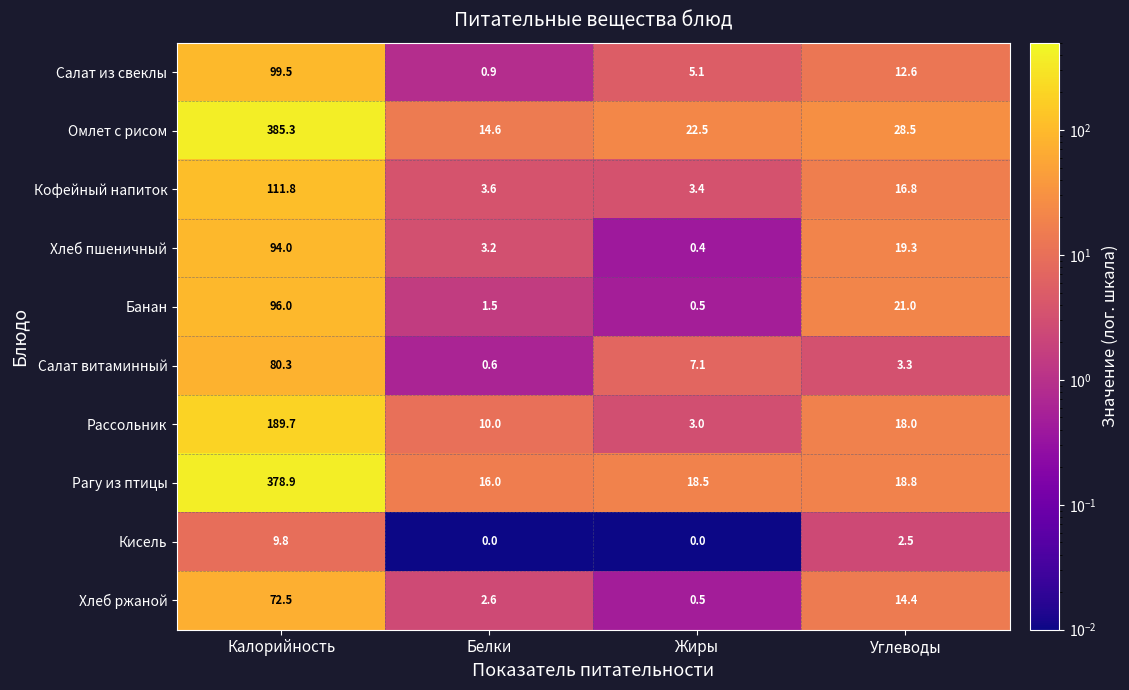

What is the average value of the Салат витаминный series?

22.8